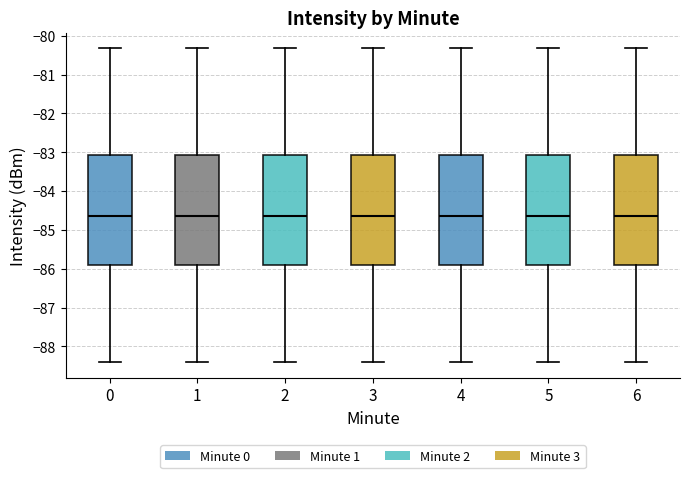

Reading left to right, transcribe this box plot: for each box, give where its median line is, the range the box spans, and where its two whiskers end, as read against the y-axis. The values are not printed on the chart, so give them approximately, as read against the axis.

0: median -84.6, box -85.9 to -83.1, whiskers -88.4 to -80.3
1: median -84.6, box -85.9 to -83.1, whiskers -88.4 to -80.3
2: median -84.6, box -85.9 to -83.1, whiskers -88.4 to -80.3
3: median -84.6, box -85.9 to -83.1, whiskers -88.4 to -80.3
4: median -84.6, box -85.9 to -83.1, whiskers -88.4 to -80.3
5: median -84.6, box -85.9 to -83.1, whiskers -88.4 to -80.3
6: median -84.6, box -85.9 to -83.1, whiskers -88.4 to -80.3